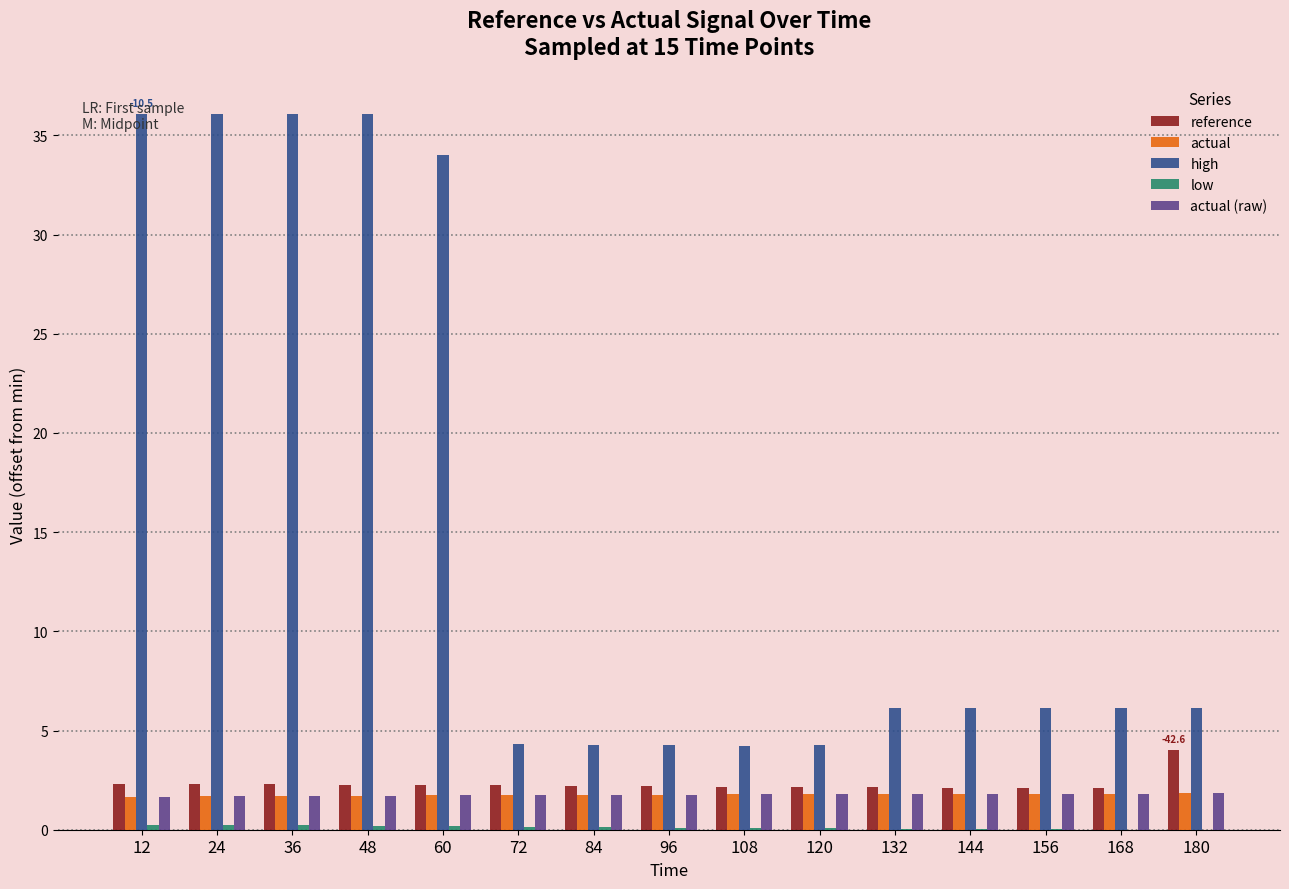

What is the sum of all actual (raw) values?

26.5